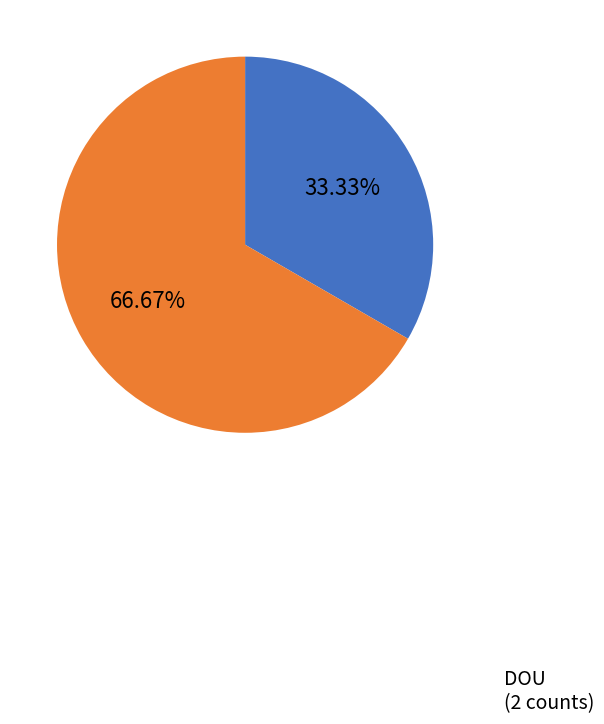

Combined, do OrbitUpdate and DOU account for over 50%?

Yes